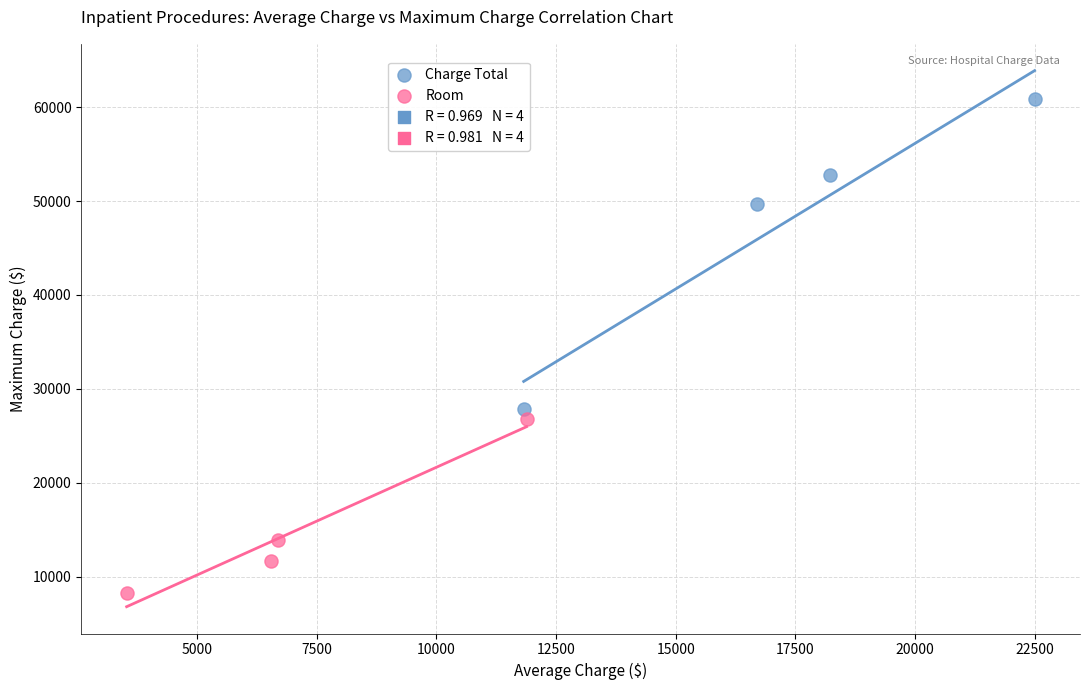

Which series has the widest spread of Y values?

Charge Total